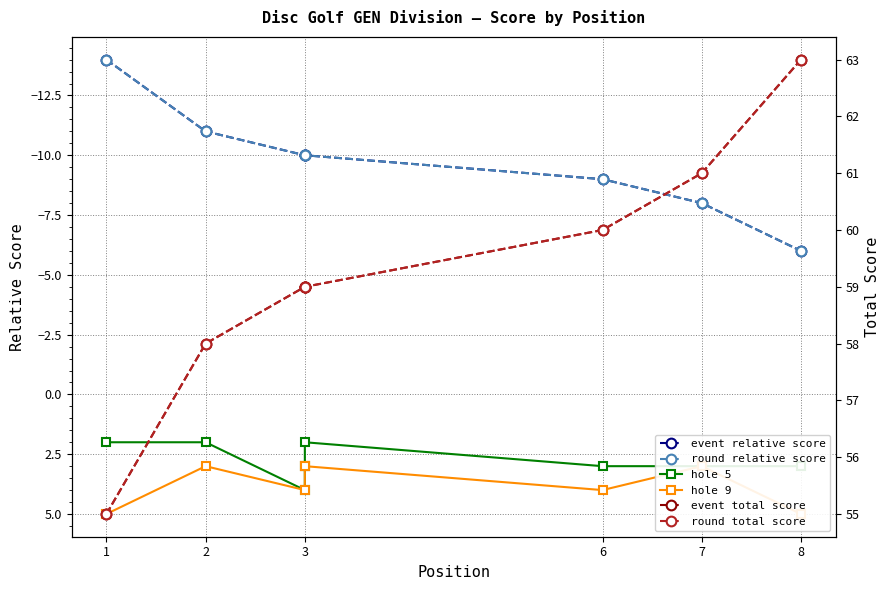

True or false: event total score and hole 5 intersect in this chart.

False